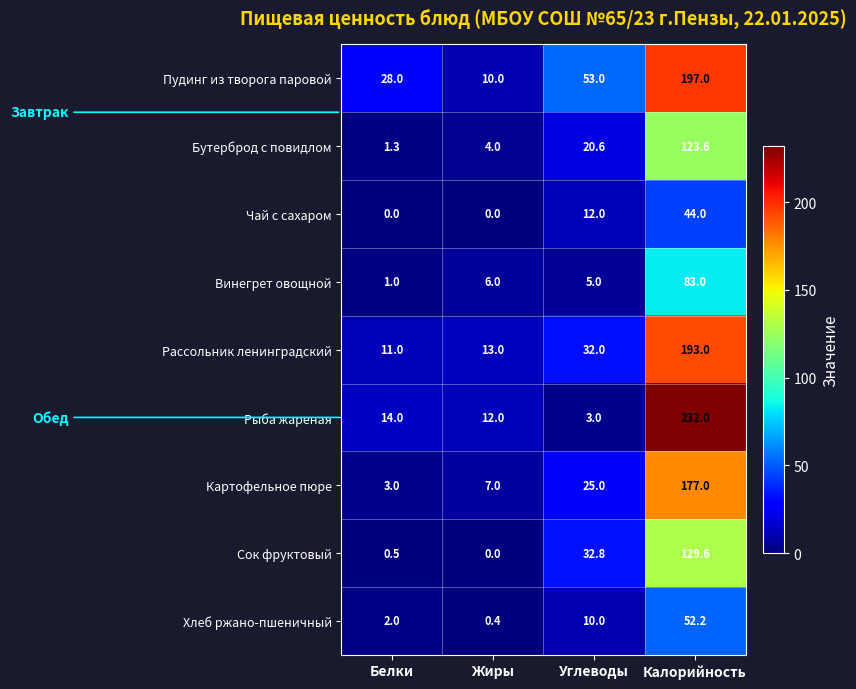

Which series has the widest spread of values?

Рыба жареная